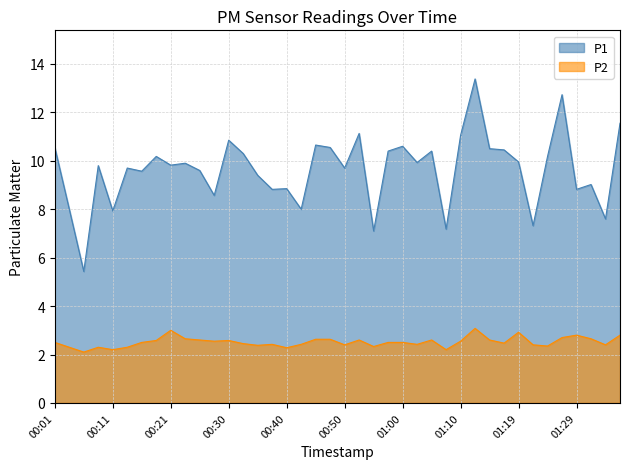

Which series has the widest spread of values?

P1